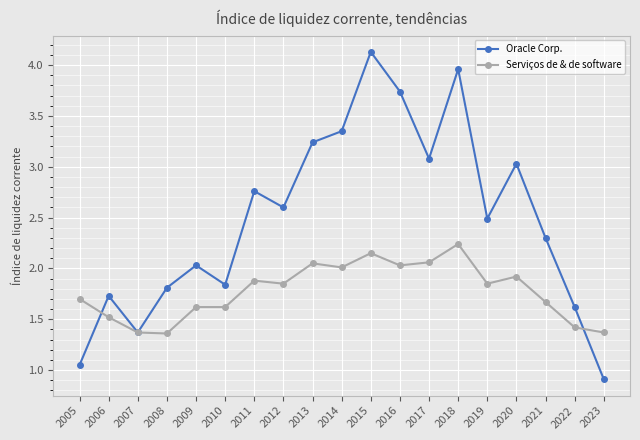

The Serviços de & de software series shows 0.4 at 2019. True or false?

False